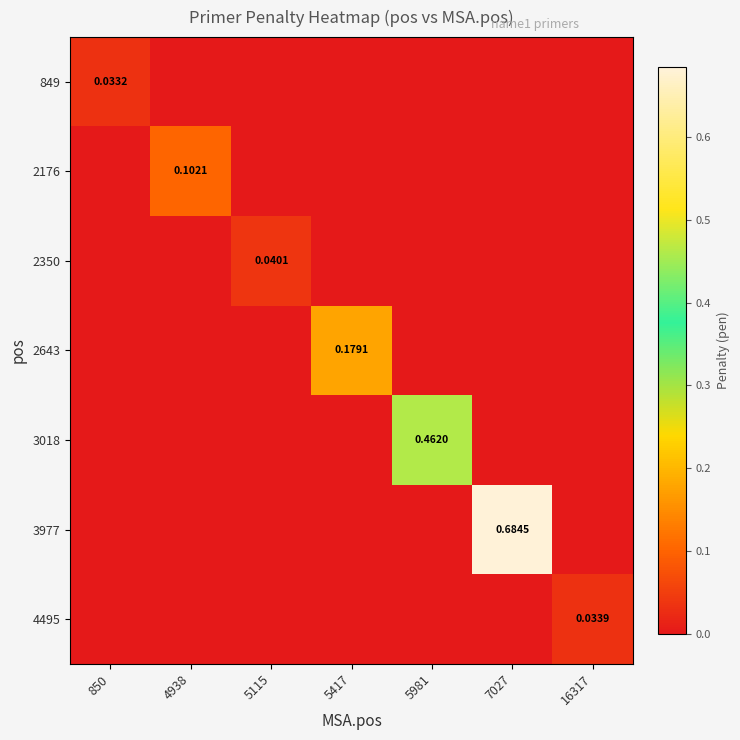

What is the maximum value for 2643?

0.2